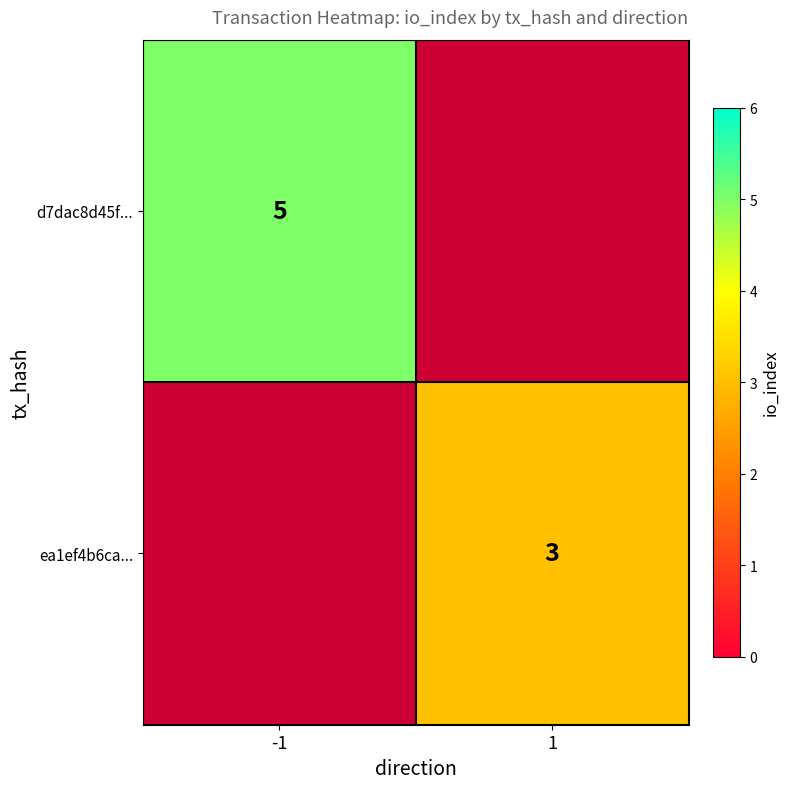

At which label does ea1ef4b6ca... reach its minimum?

-1